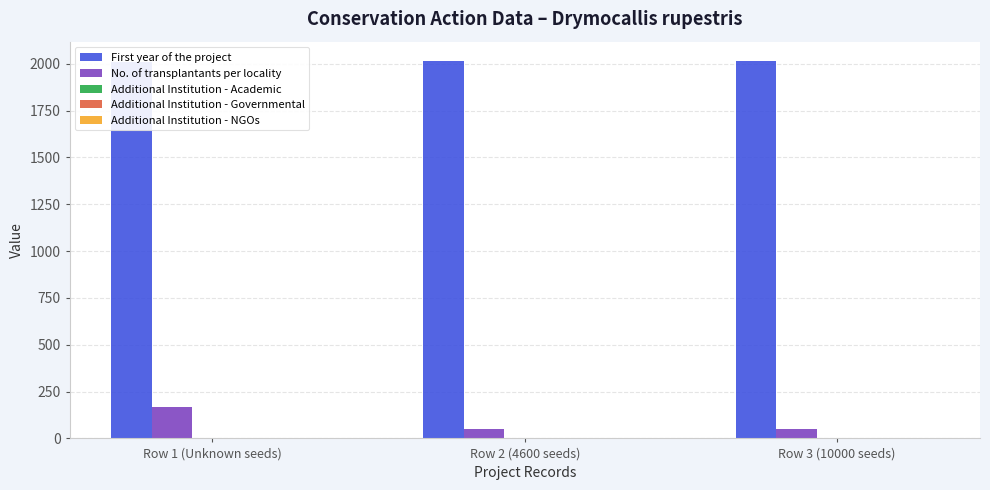

What is the total value across all series at Row 3 (10000 seeds)?

2070